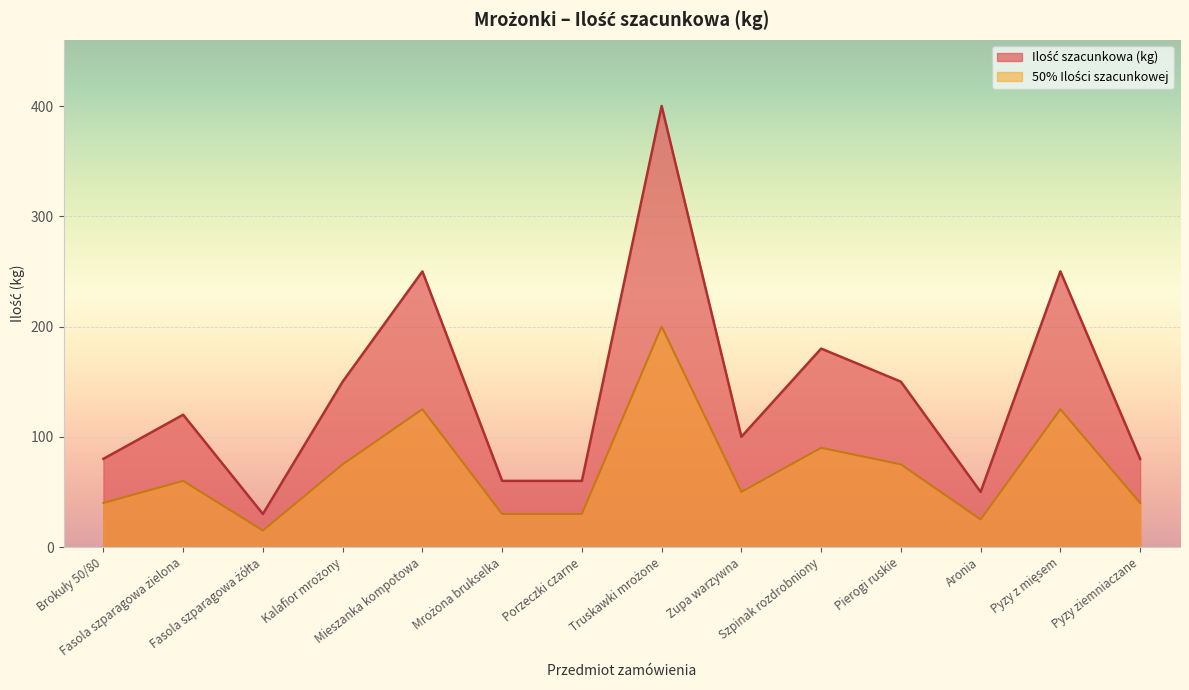

What is the sum of all values?

1960